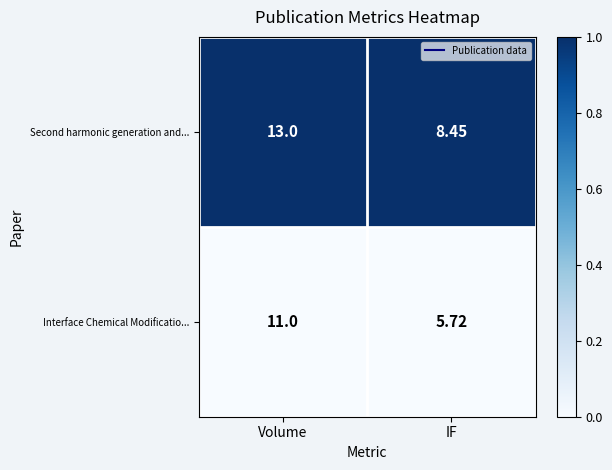

Which series has the largest range (max minus min)?

Interface Chemical Modificatio...